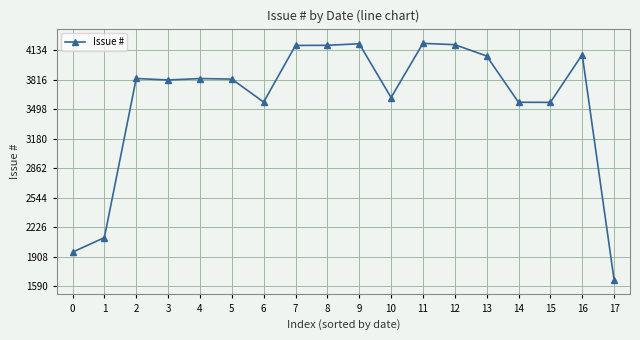

Which category has the lowest value across all series?

17